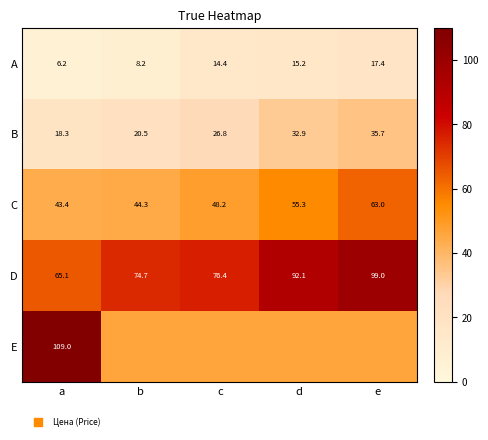

Is the value of D at e greater than the value of C at e?

Yes